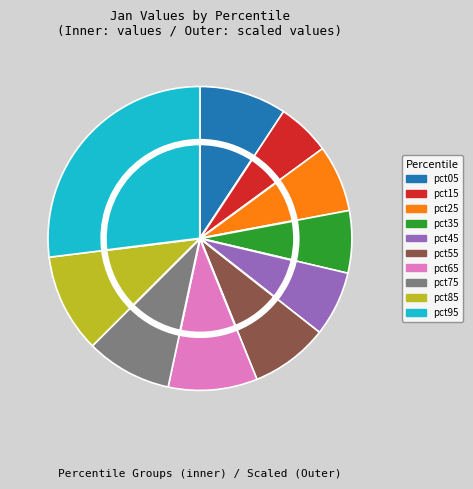

Is there a majority slice in this chart?

No